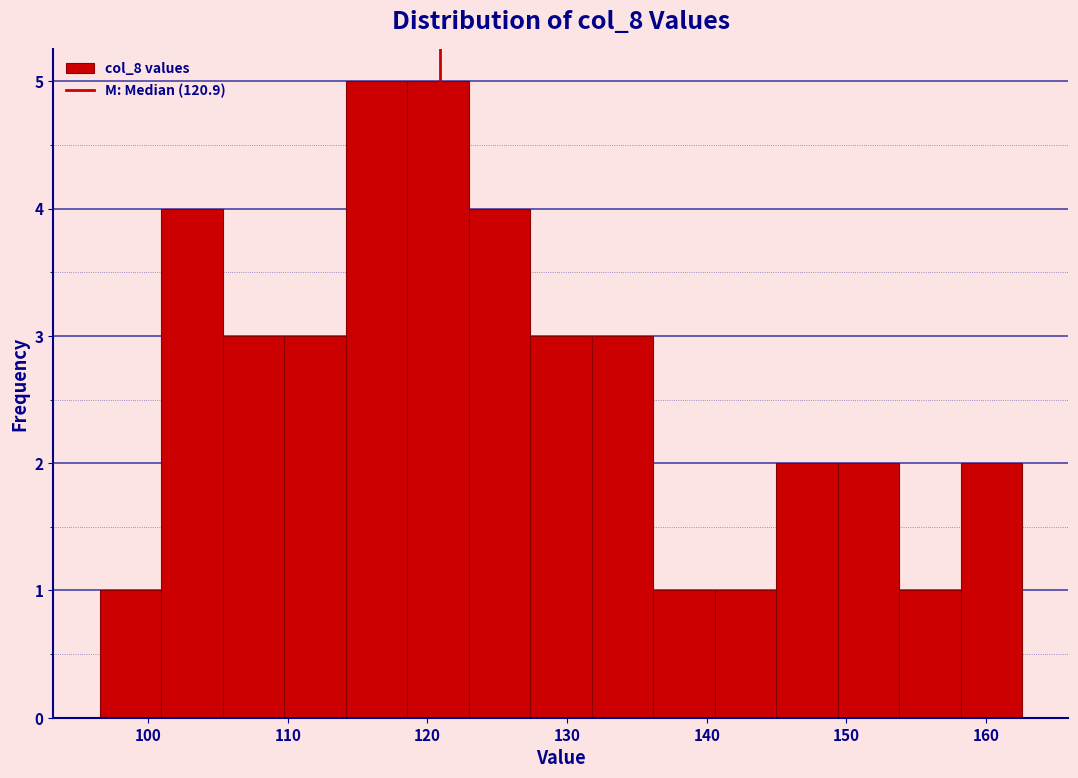

How tall is the bar that spans 154 to 158 on the x-axis? Neither the bar edges nor the heights are printed on the chart, so give them approximately, as read against the axes.

1